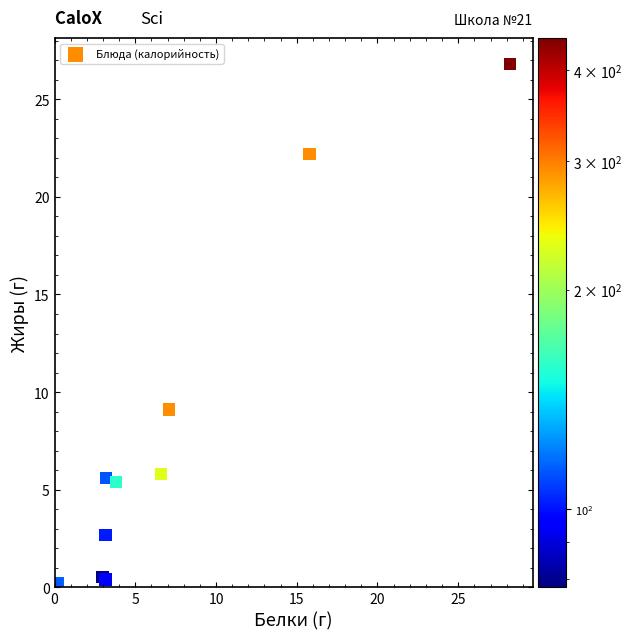

What Y value in the scatter plot is closest to 13?

9.1